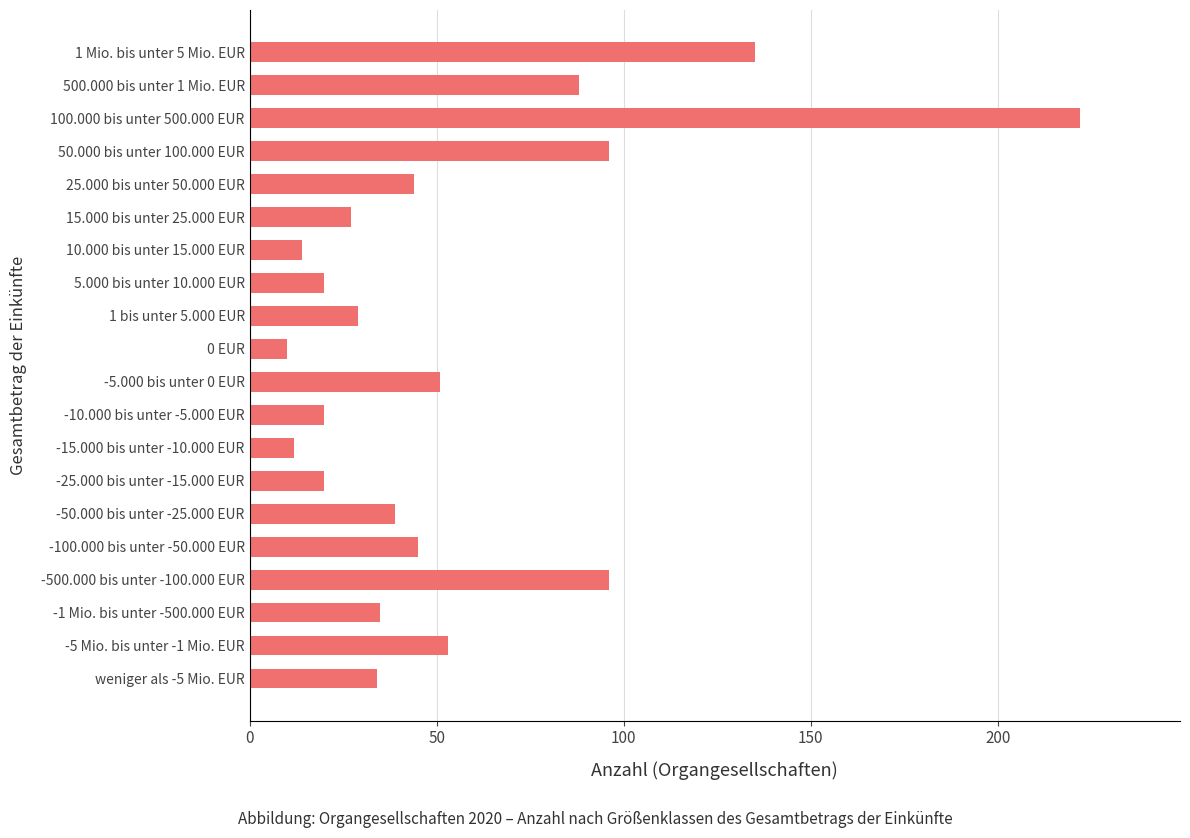

What is the change in value from -5.000 bis unter 0 EUR to 1 bis unter 5.000 EUR?

-22